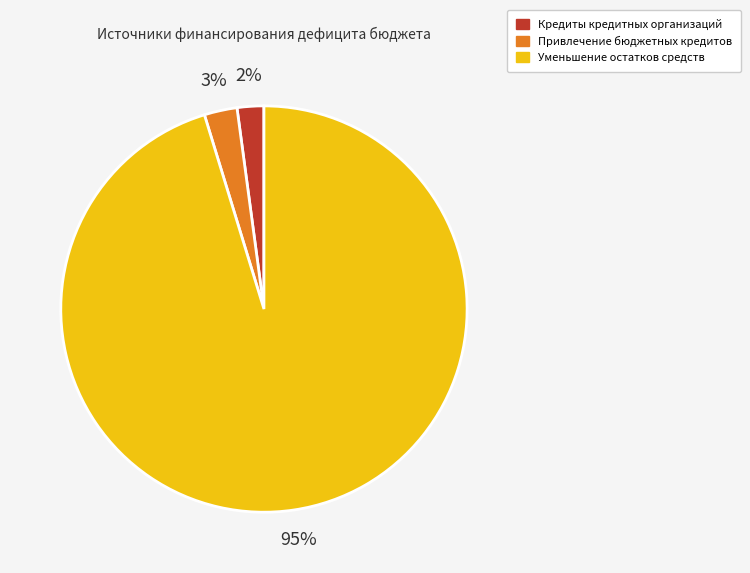

To the nearest percent, what is the average slice percentage?

33%